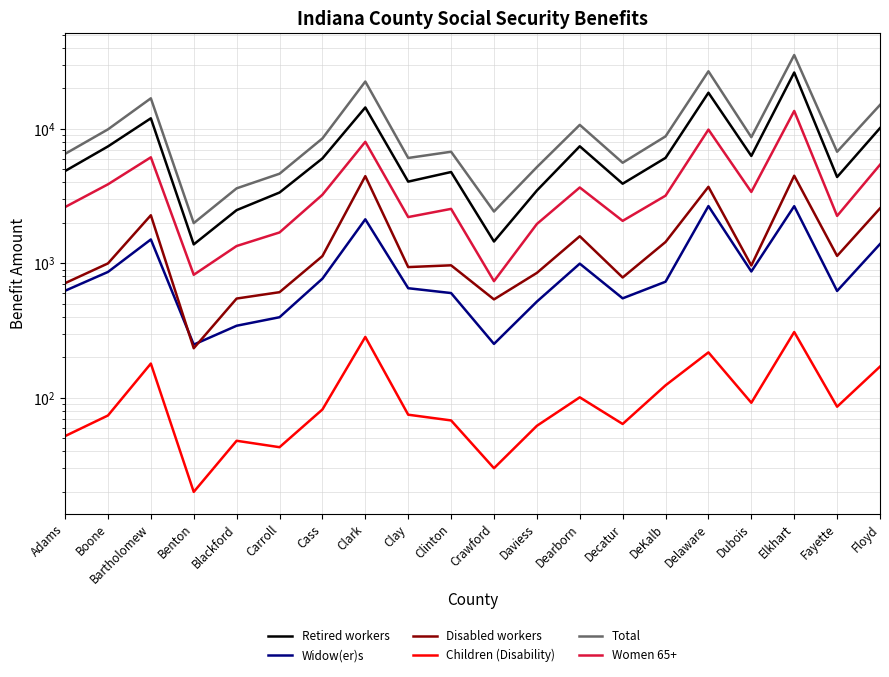

Which series has the largest total across all categories?

Total